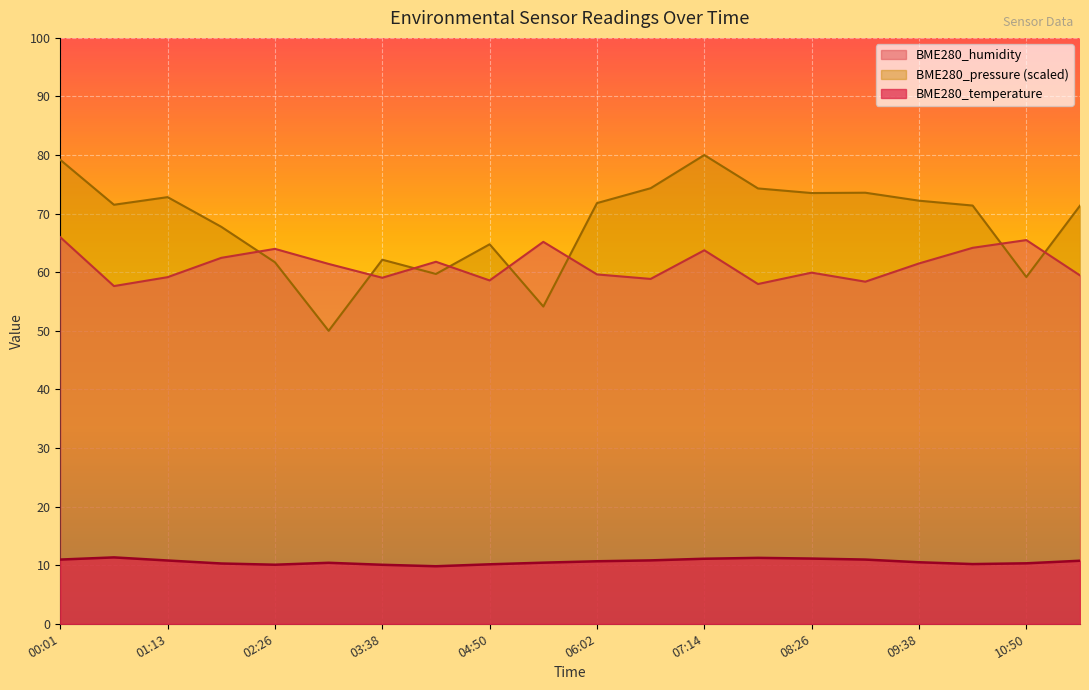

Is the value of BME280_pressure_norm at 06:38 greater than the value of BME280_humidity at 02:26?

Yes